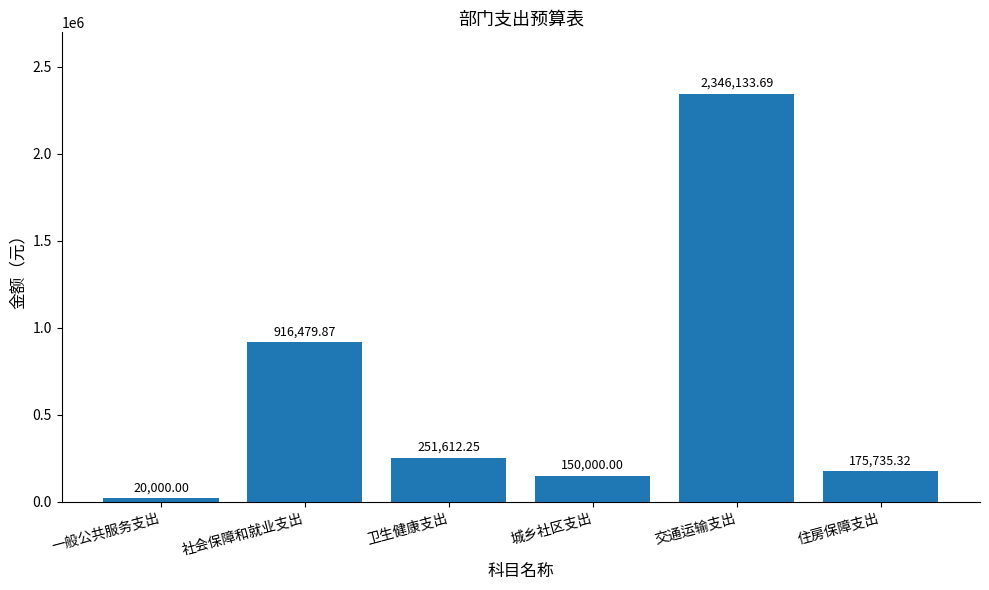

What is the value of the 2nd bar from the left?

916479.9